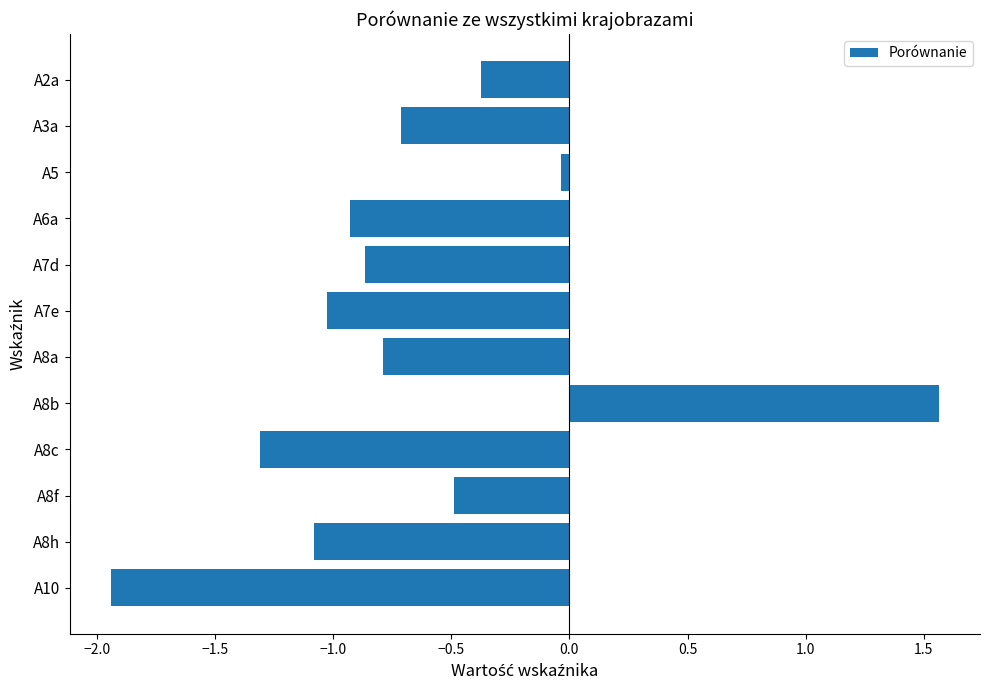

Is it true that the value at A3a is -1.0?

False